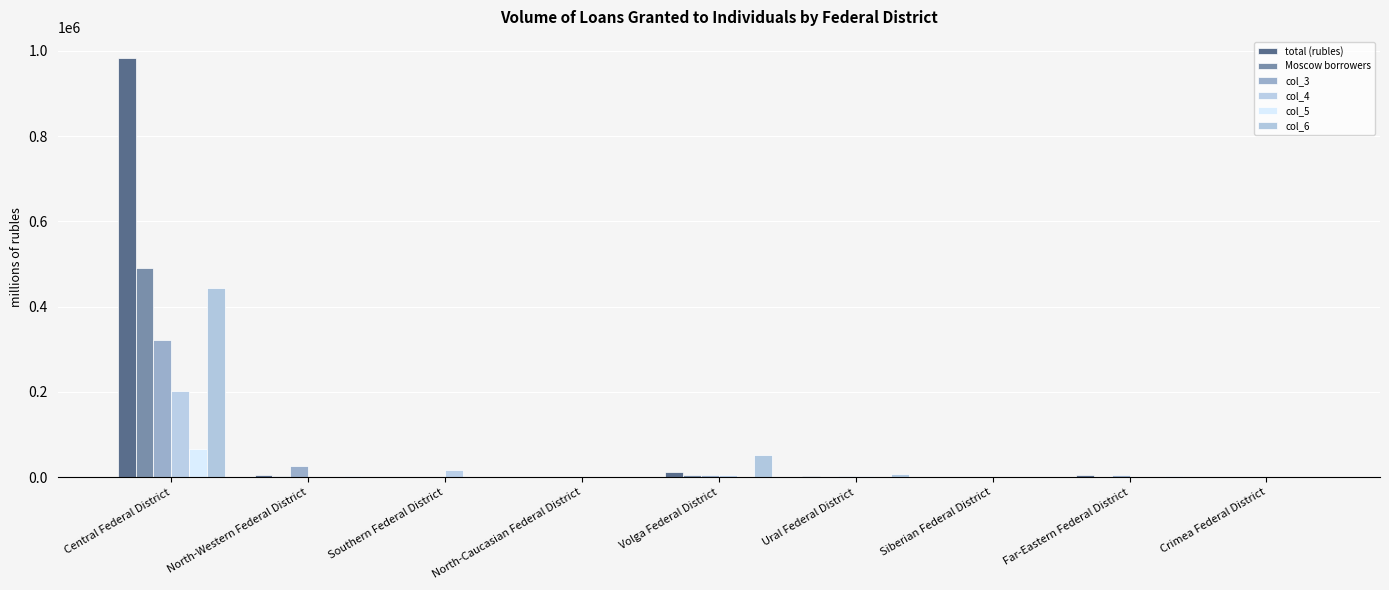

What is the spread (max minus min) of values at Ural Federal District?

6391